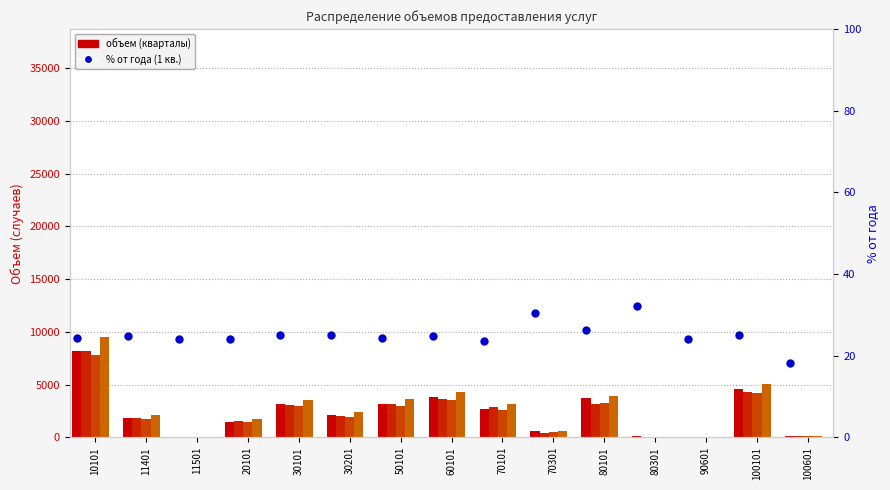

Which series has the largest total across all categories?

4 КВАРТАЛ